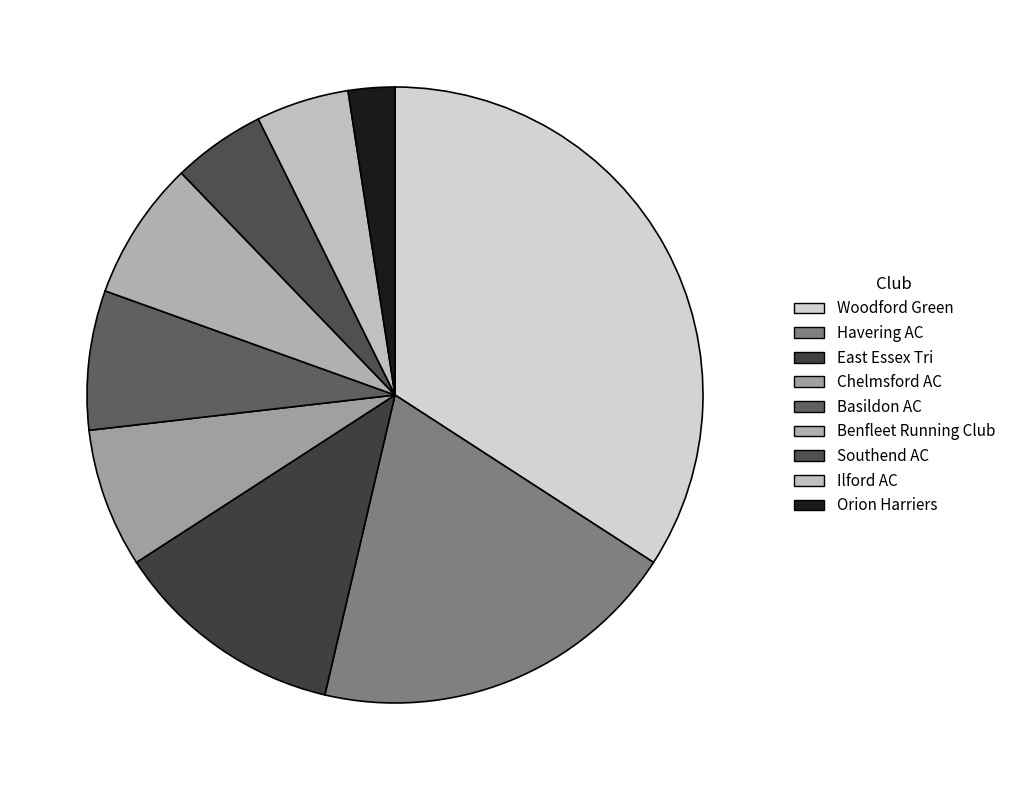

To the nearest percent, what is the average slice percentage?

11%